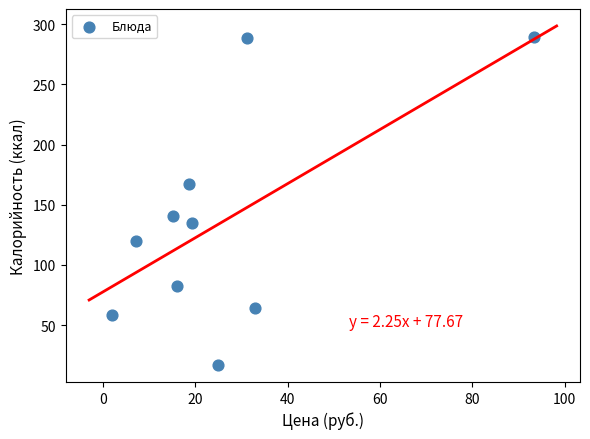

What is the range of X values (max minus min)?

91.3